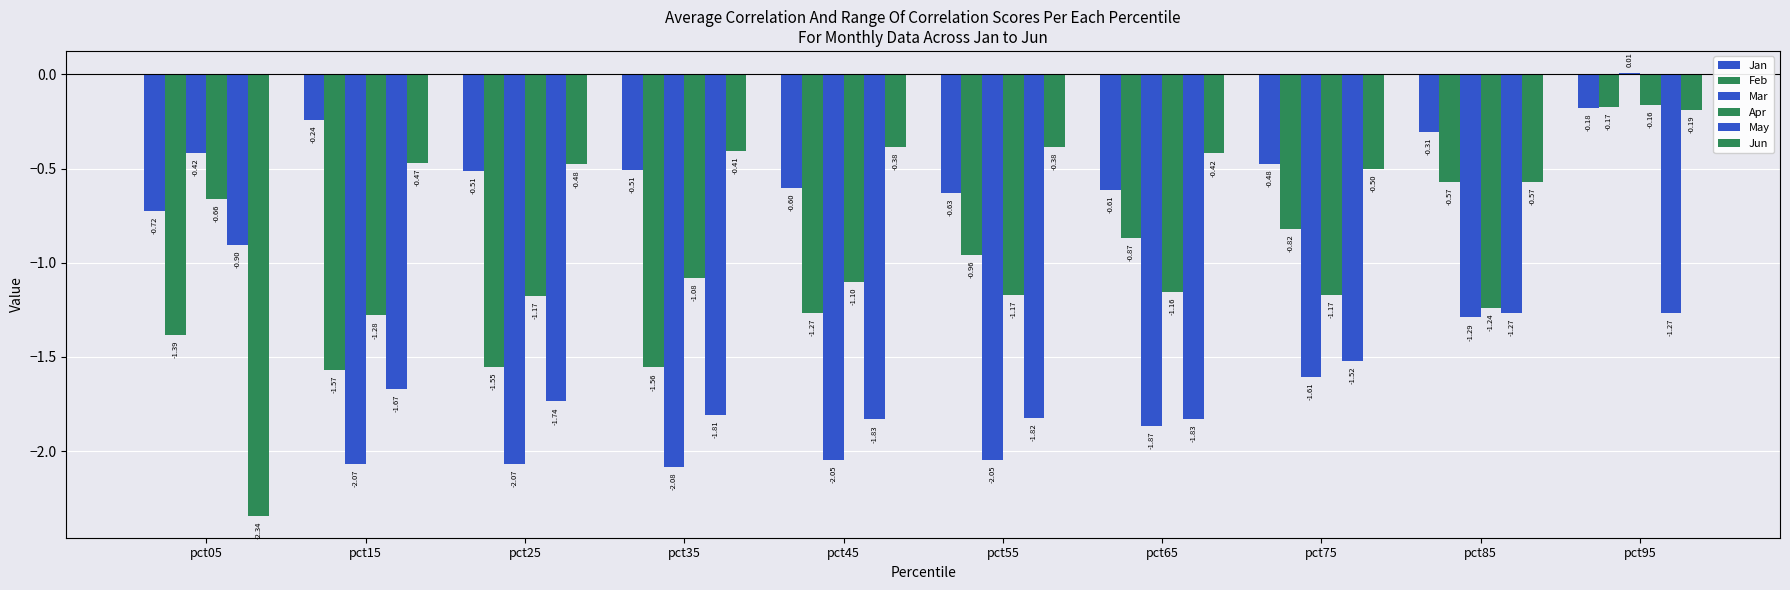

True or false: Jan has a value of -0.2 at pct95.

True